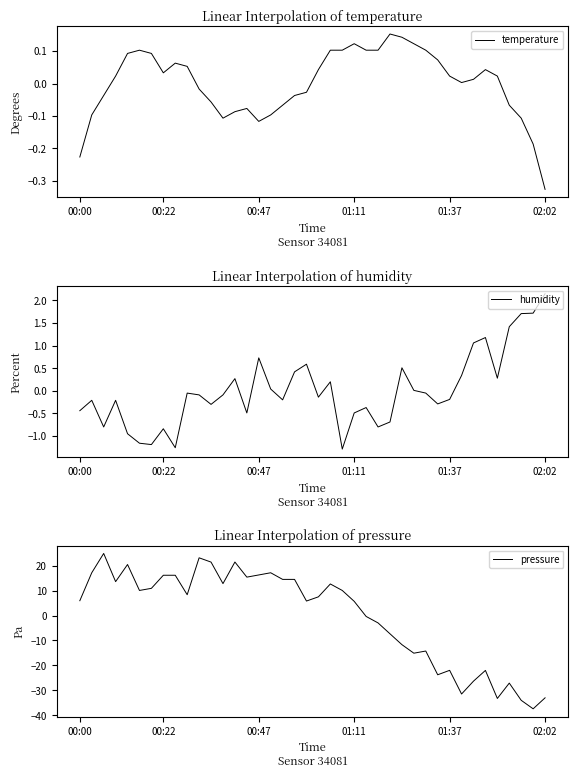

The value of temperature at 00:00 is -0.2. True or false?

True